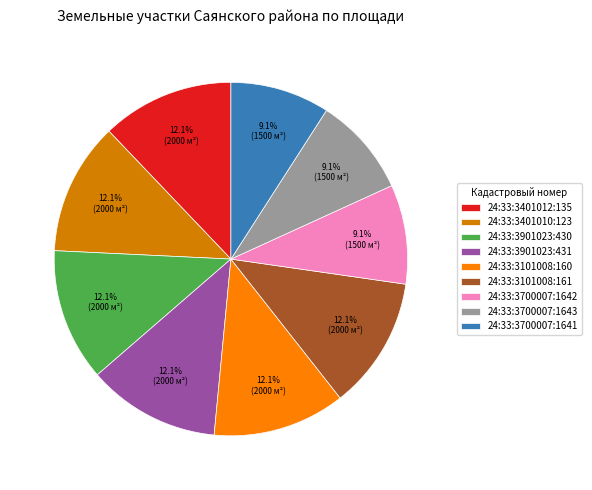

Combined, do 24:33:3901023:430 and 24:33:3401010:123 account for over 50%?

No